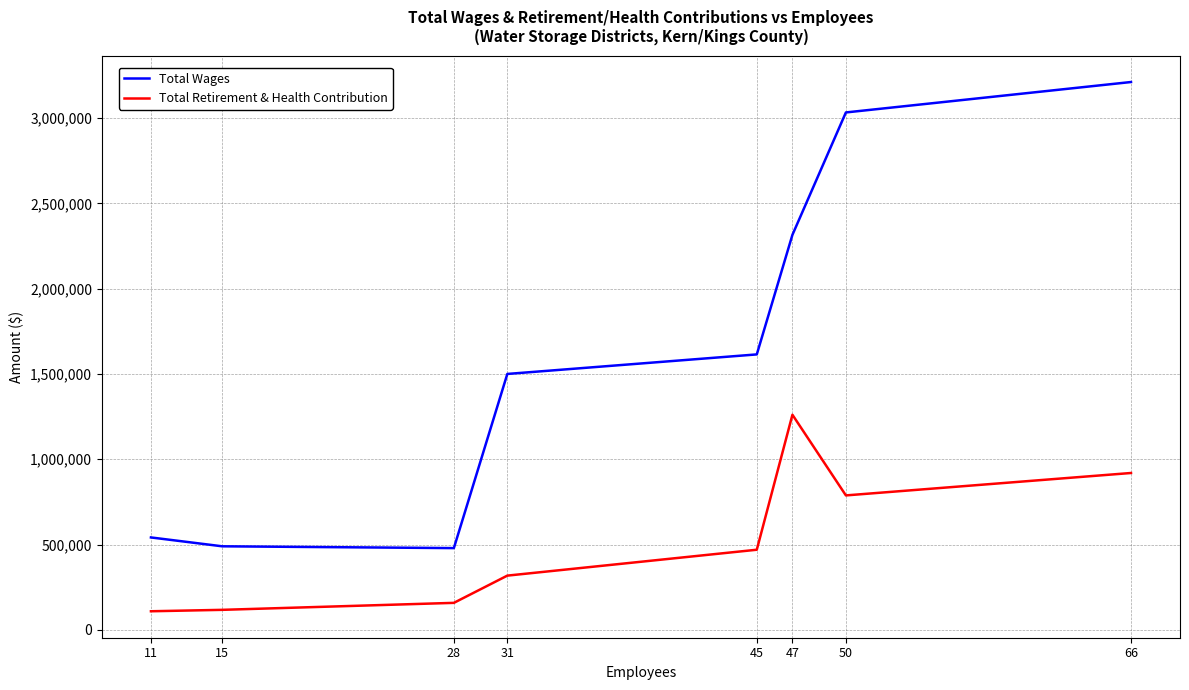

The value of Total Wages at 28 is 256822. True or false?

False